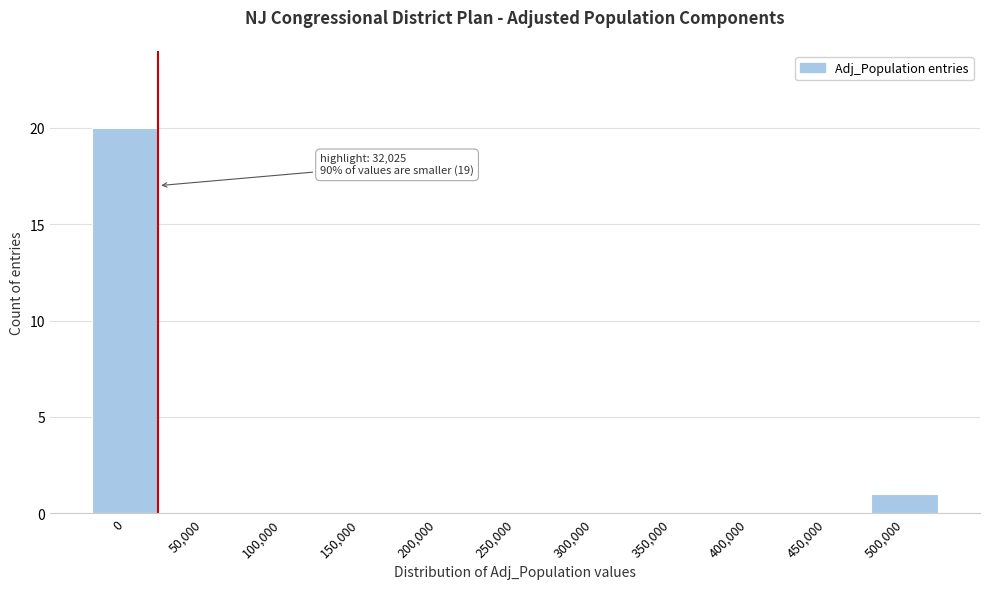

Reading left to right, transcribe all the data shown in this chart.

0=20	50,000=0	100,000=0	150,000=0	200,000=0	250,000=0	300,000=0	350,000=0	400,000=0	450,000=0	500,000=1